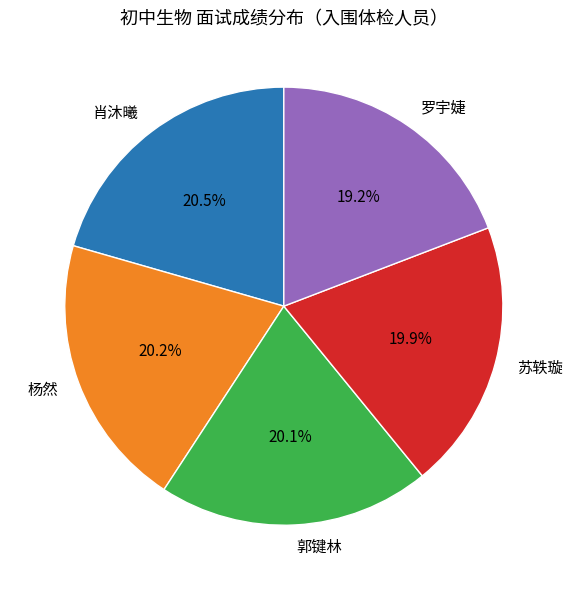

What is the ratio of the value at 苏轶璇 to the value at 肖沐曦?

1.0